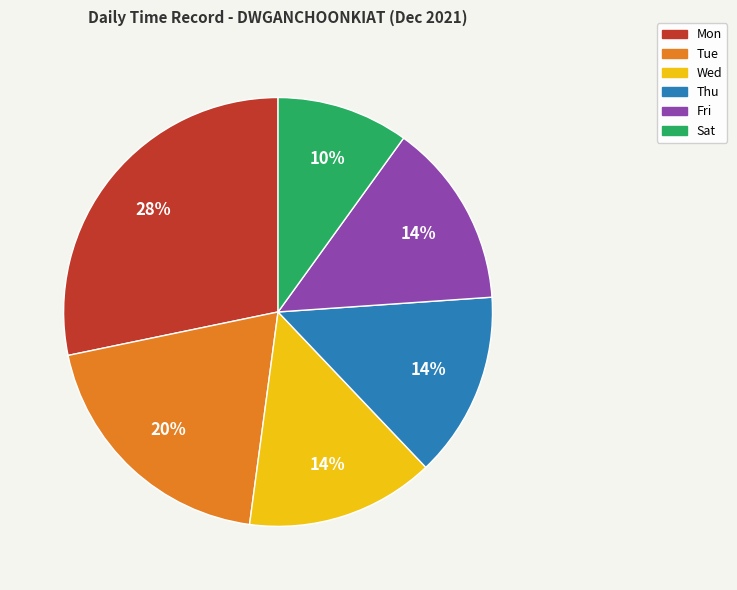

True or false: Thu accounts for 29% of the total.

False